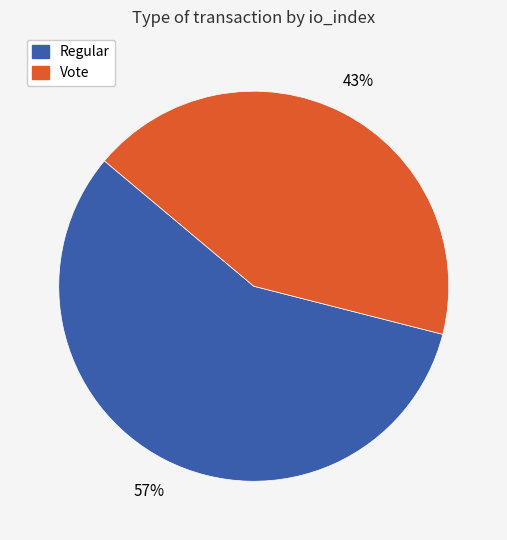

Which category accounts for the majority?

Regular